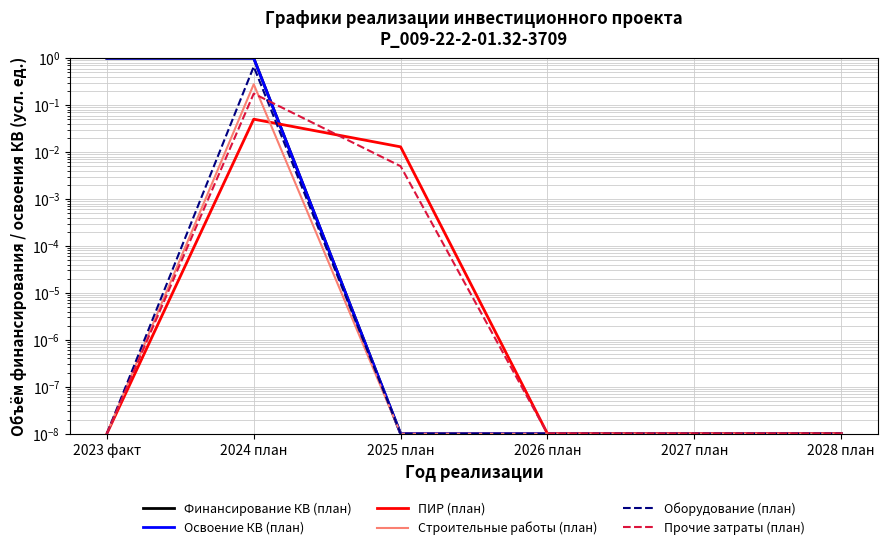

What is the label of the 1st point from the right?

2028 план